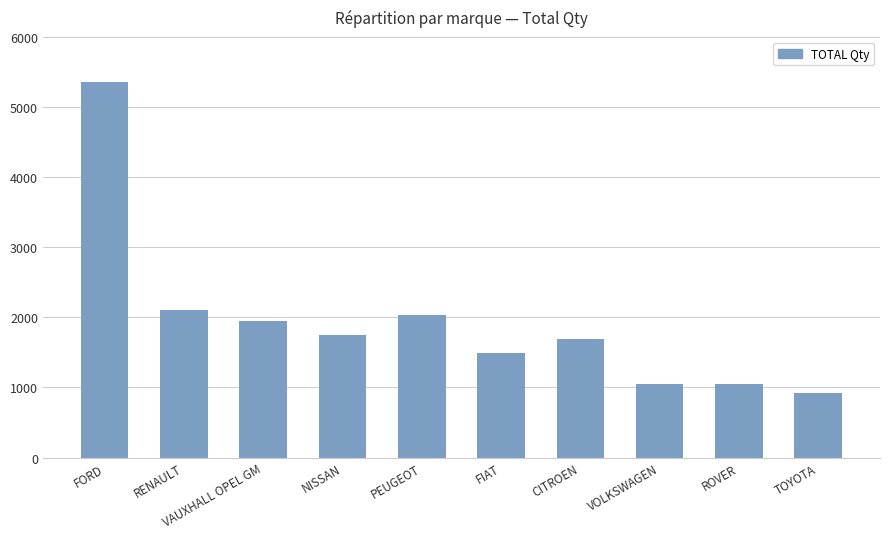

Is it true that the value at PEUGEOT is 3170?

False